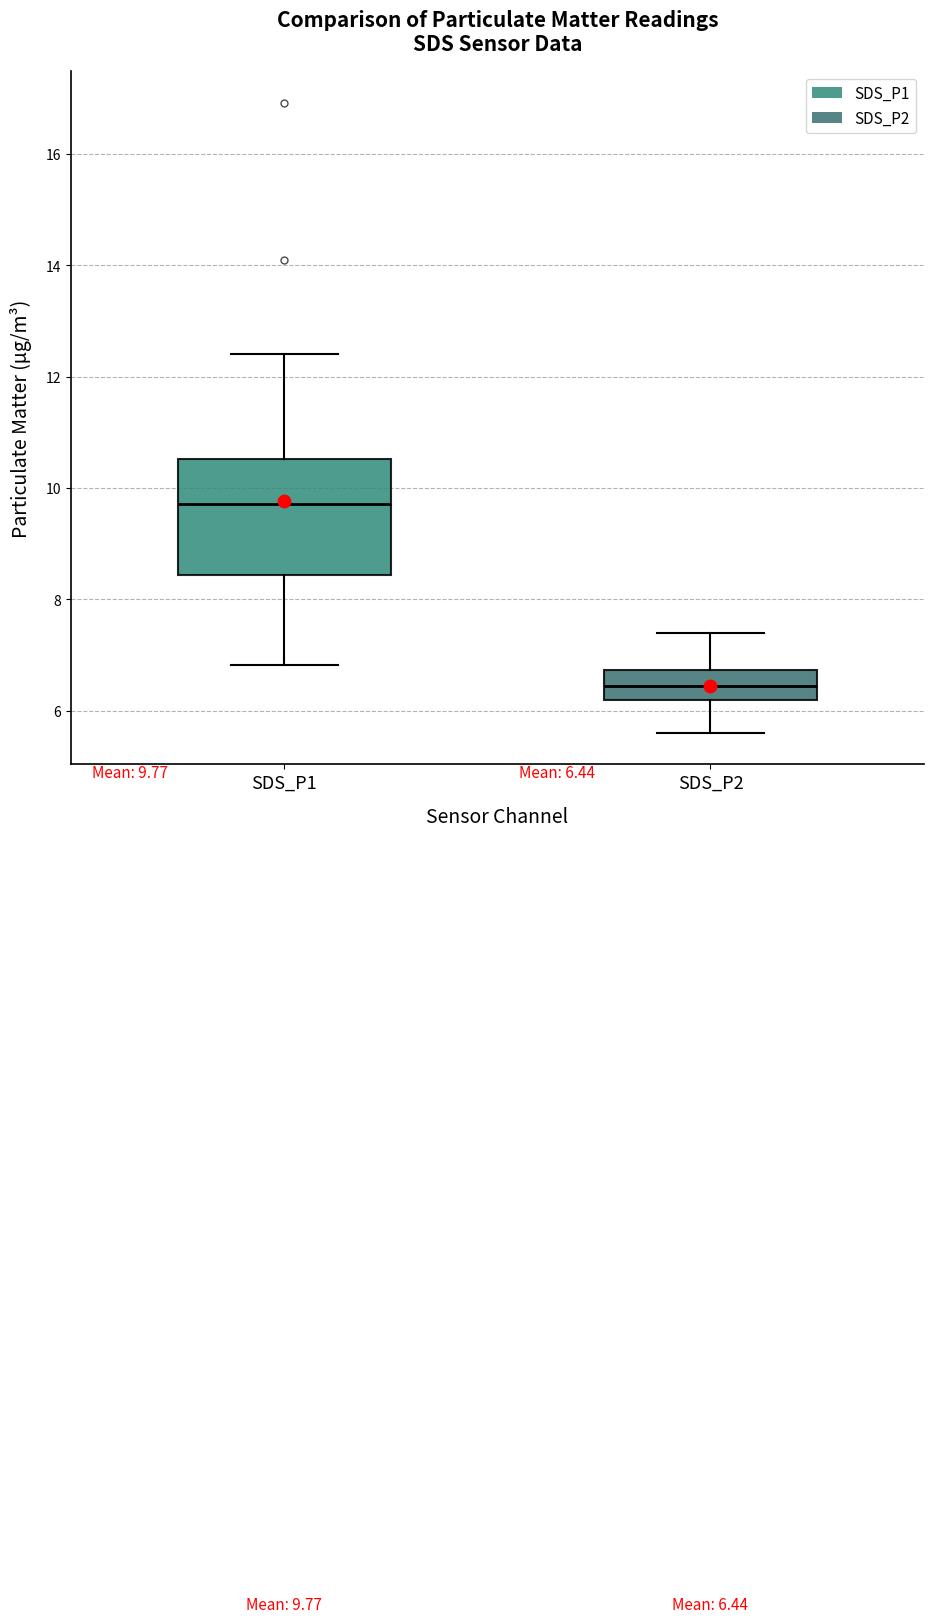

Which box is the tallest, from its lower edge to its upper edge?

SDS_P1